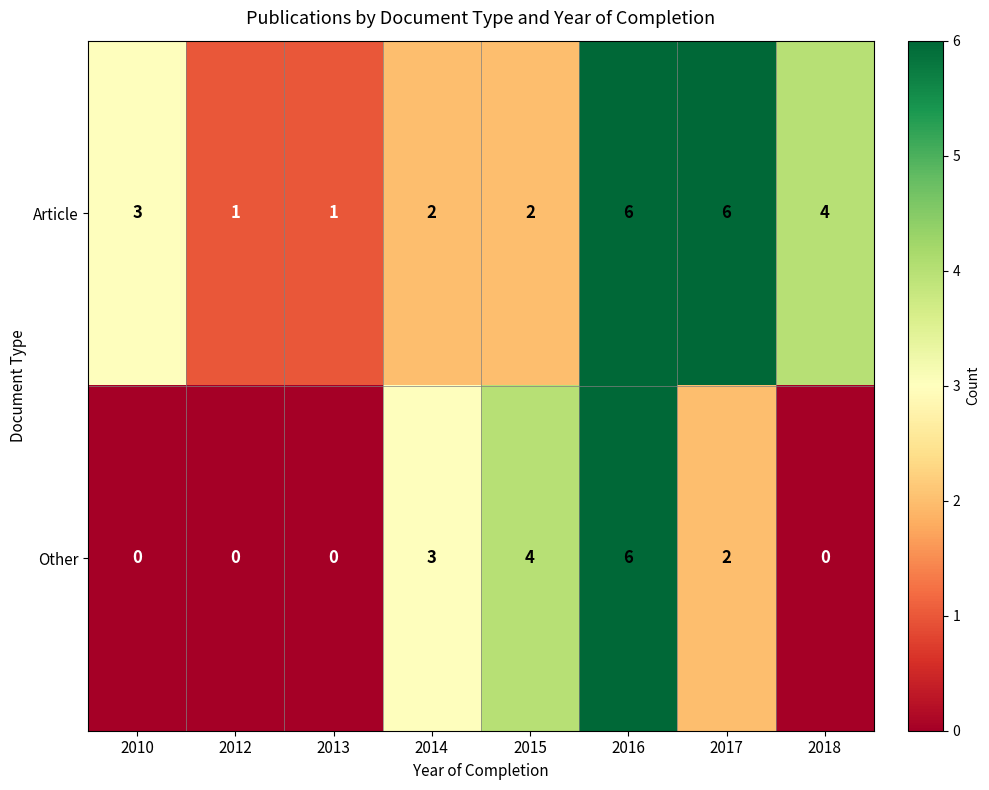

True or false: Other has a value of 2 at 2012.

False